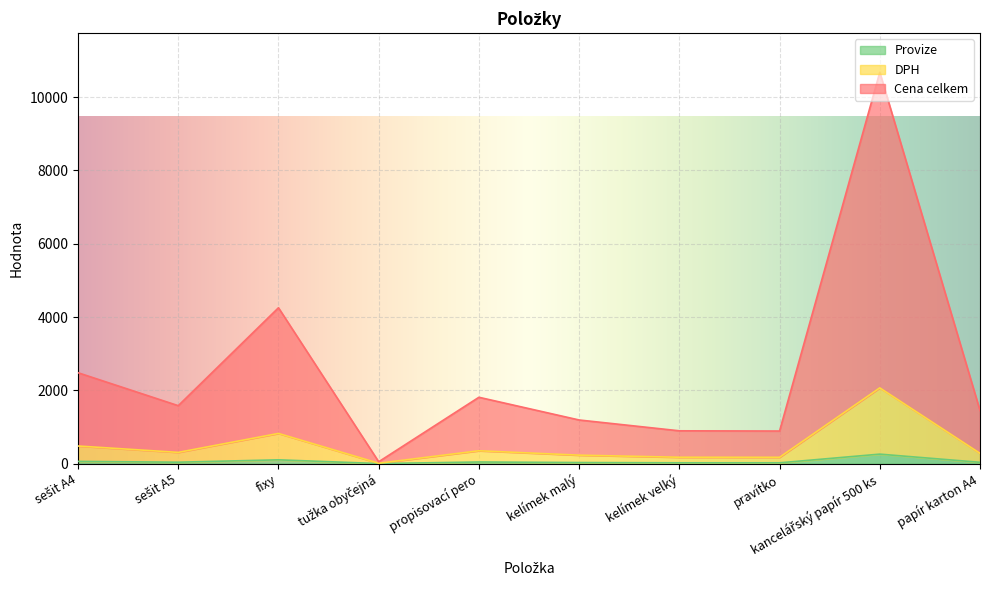

Which label corresponds to the largest value in the chart?

kancelářský papír 500 ks